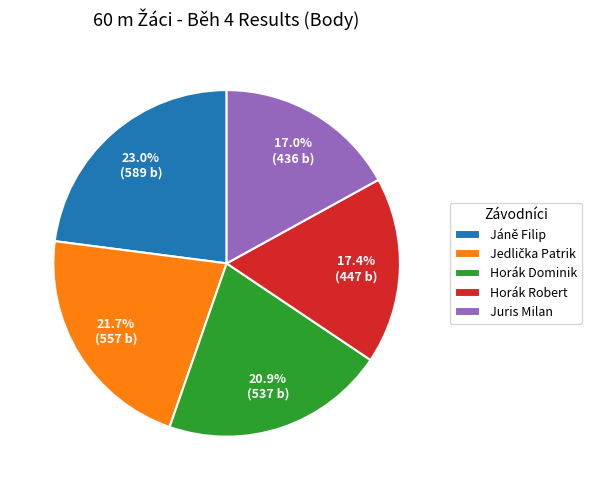

How many slices are in this pie chart?

5